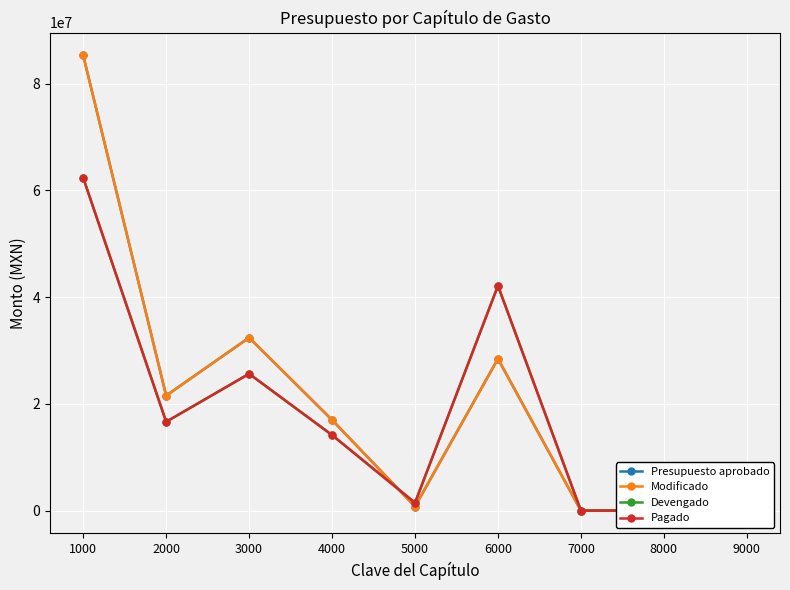

Reading left to right, extract all data points from this chart.

Presupuesto aprobado: 1000=85266923.3	2000=21543495.8	3000=32407642.0	4000=16985509.6	5000=767000.0	6000=28445856.4	7000=0.0	8000=0.0	9000=4576604.8
Modificado: 1000=85266923.3	2000=21543495.8	3000=32407642.0	4000=16985509.6	5000=767000.0	6000=28445856.4	7000=0.0	8000=0.0	9000=4576604.8
Devengado: 1000=62338685.2	2000=16641504.7	3000=25634709.3	4000=14157161.1	5000=1468759.0	6000=42130910.9	7000=0.0	8000=28000.0	9000=5038888.3
Pagado: 1000=62338685.2	2000=16641504.7	3000=25634709.3	4000=14157161.1	5000=1468759.0	6000=42130910.9	7000=0.0	8000=28000.0	9000=5038888.3